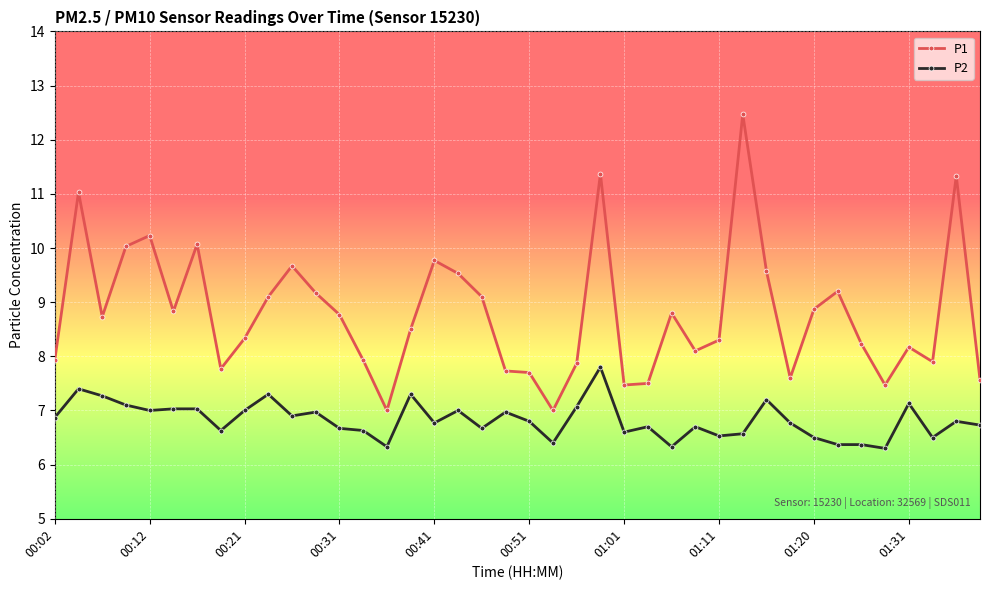

Which series has the largest total across all categories?

P1